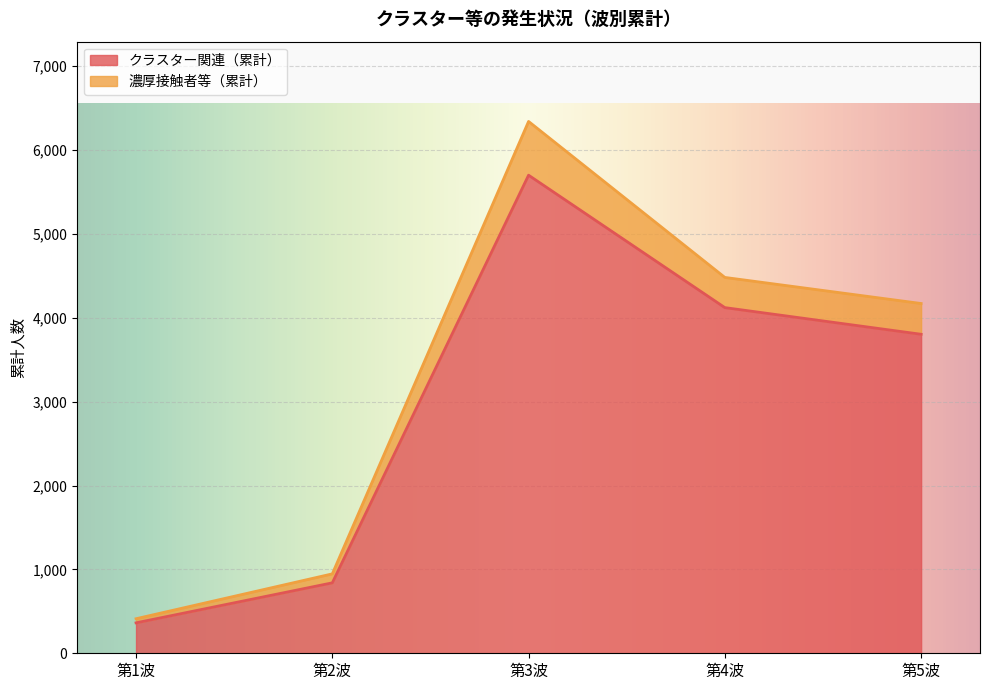

What is the label of the 4th point from the left?

第4波